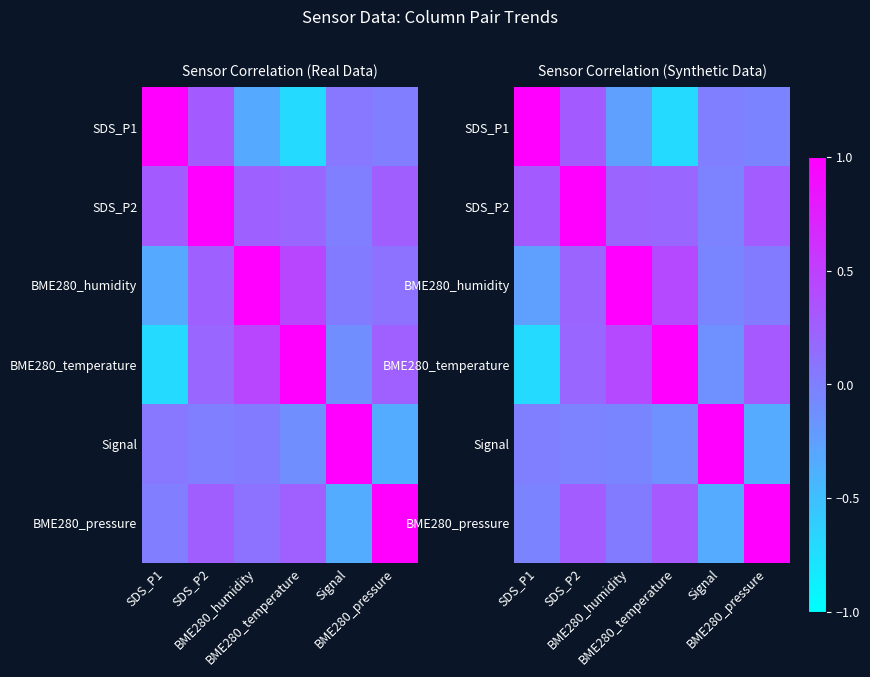

What is the highest value of the BME280_humidity series?

1.0